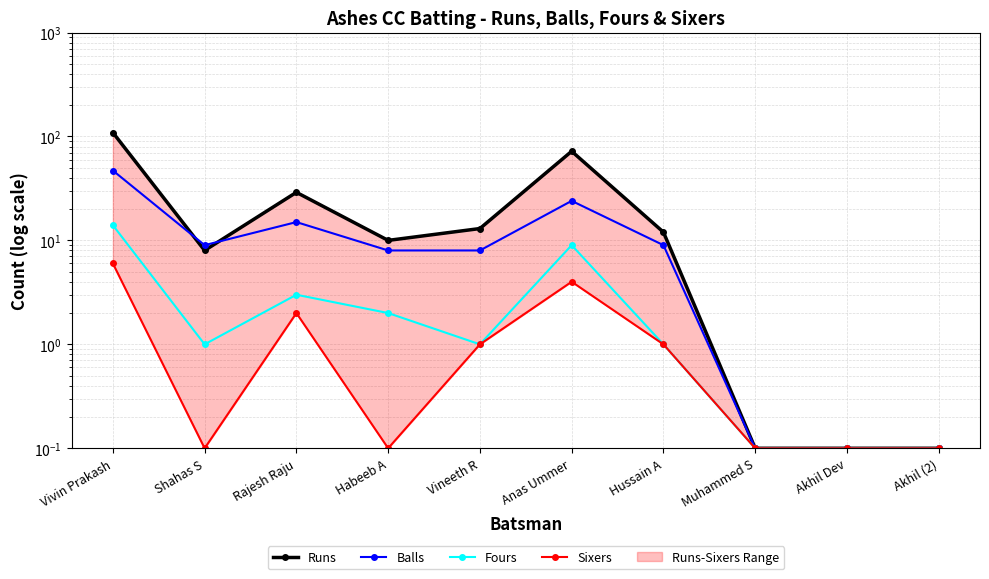

The Balls series shows 0.1 at Akhil Dev. True or false?

True